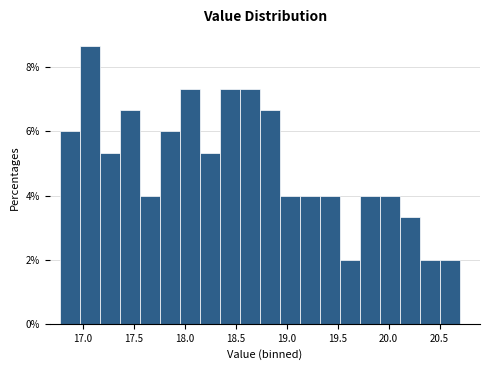

Around what value on the x-axis is the tallest bar? Give the approximate position of its centre, as read against the axis.

17.05